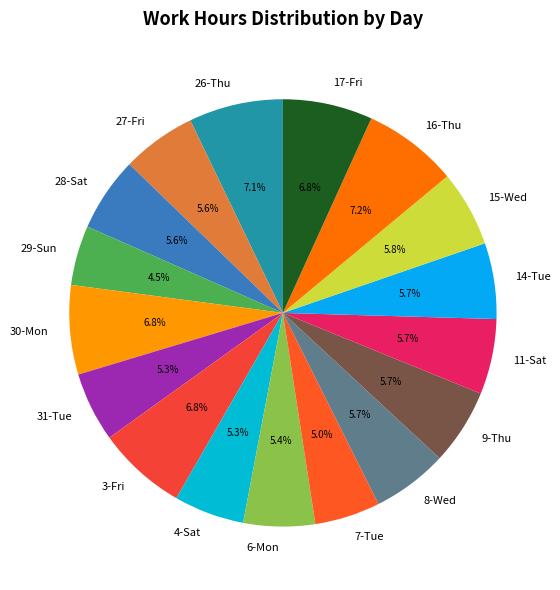

What is the ratio of the value at 8-Wed to the value at 3-Fri?

0.8